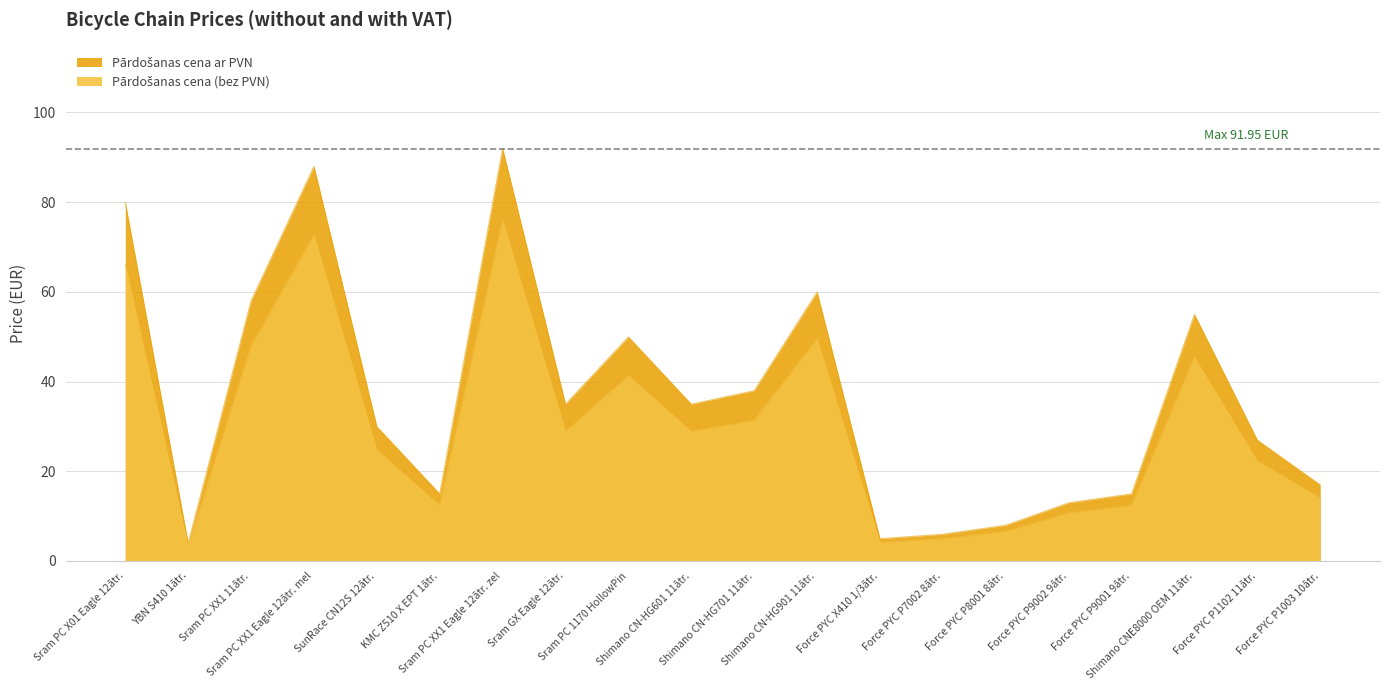

What is the smallest value displayed?

3.3